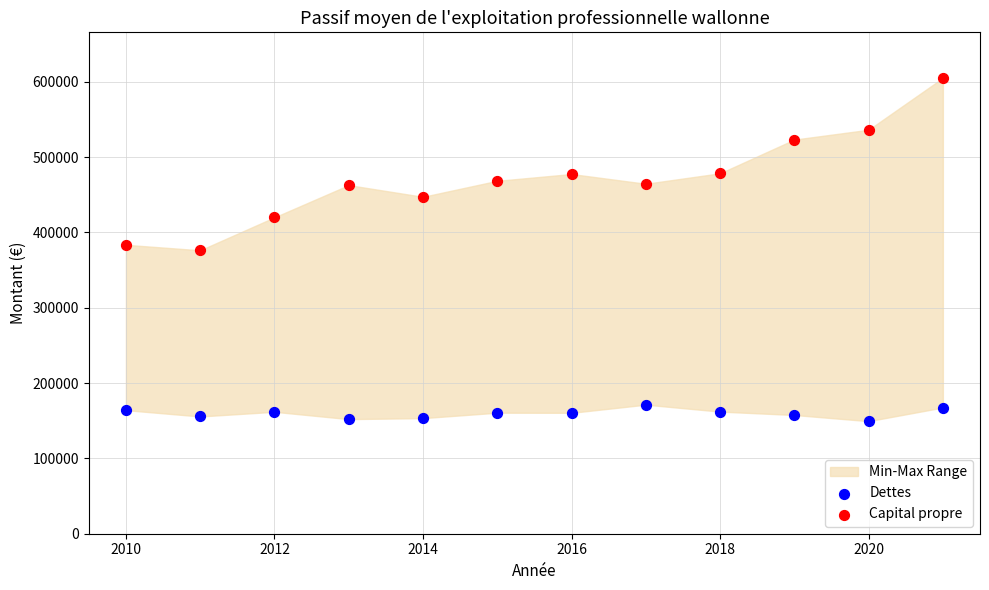

Across all data points, what is the range of X values (max minus min)?

11